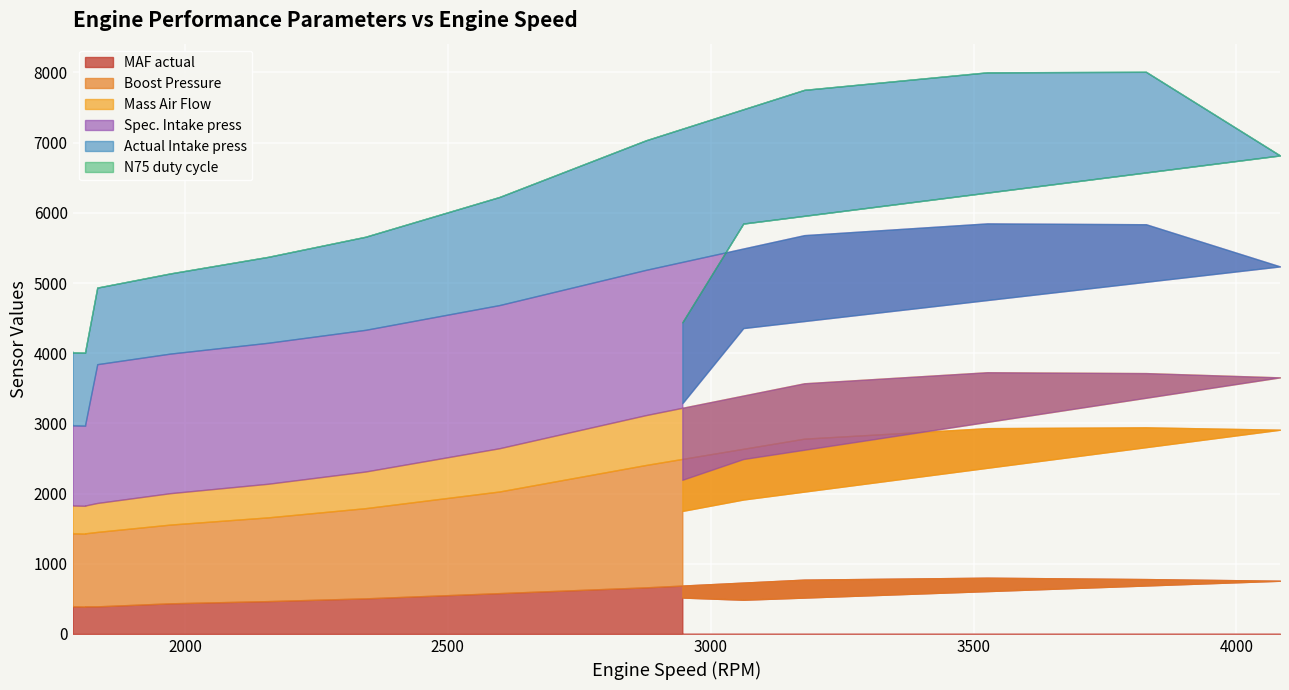

What value does the Mass Air Flow series have at 2343?

522.0